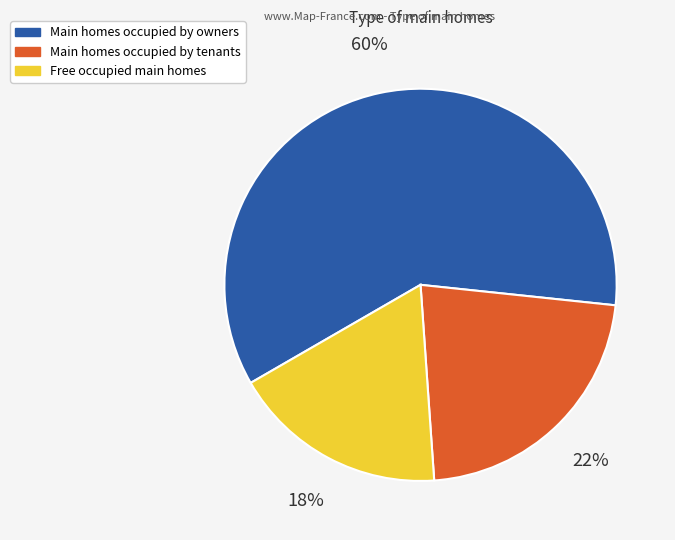

Which slice is the largest?

Main homes occupied by owners